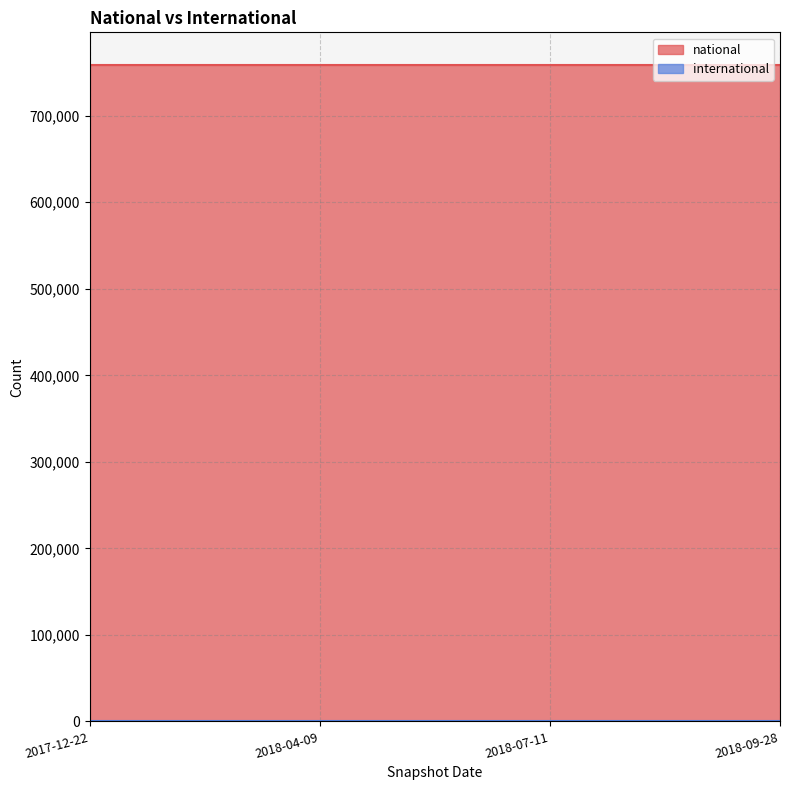

List the series in order of their overall mean, highest first.

national, international